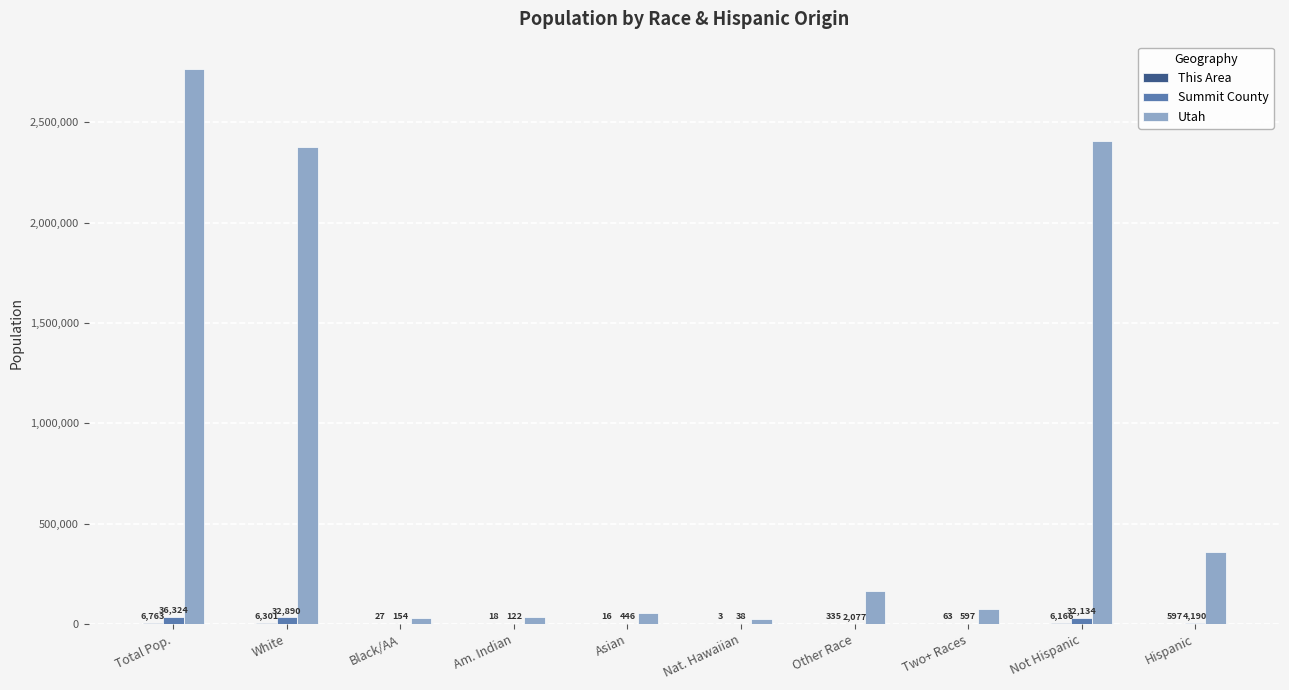

How many groups of bars are there?

10